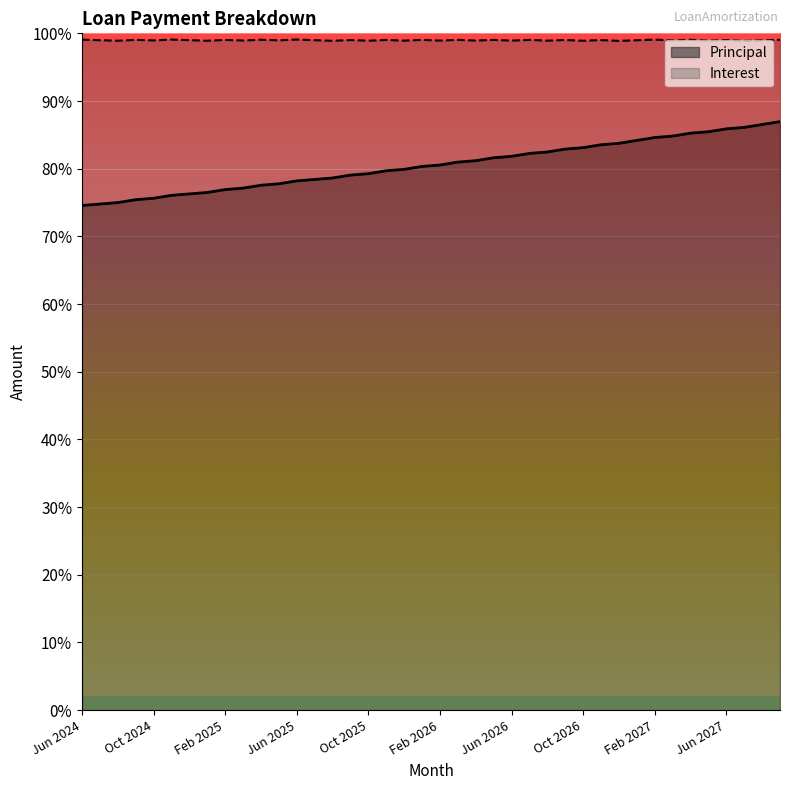

Which label corresponds to the smallest value in the chart?

Jun 2024